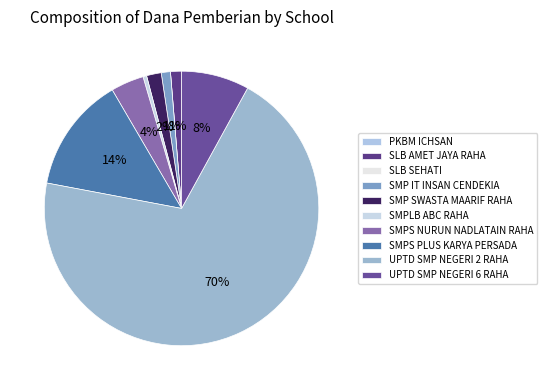

What portion of the pie excludes SLB SEHATI?

100.0%